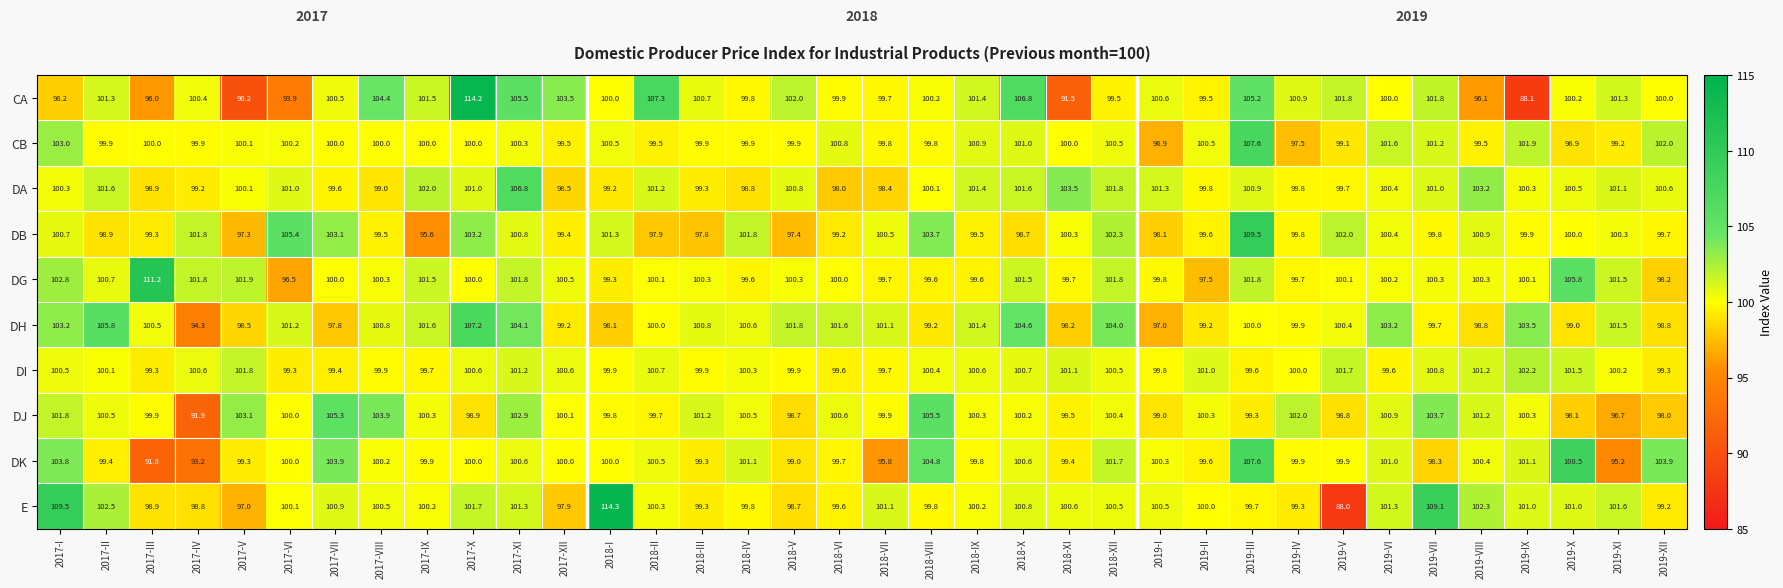

The DG series shows 169.9 at 2017-VII. True or false?

False